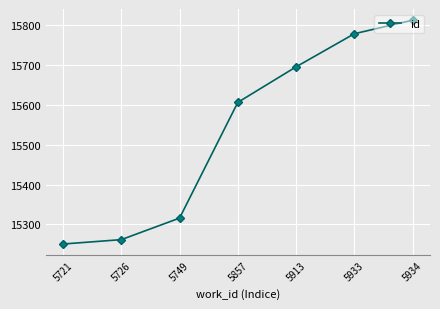

Reading right to left, list all the values displayed in this chart.

15812	15778	15695	15606	15316	15262	15251